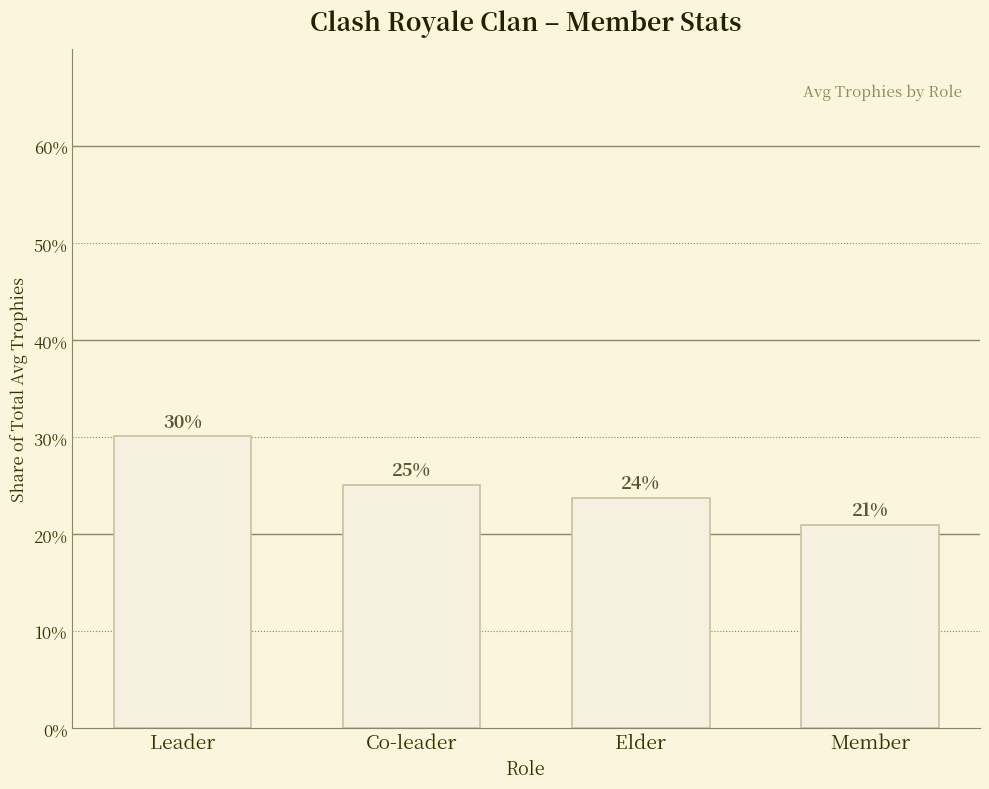

Approximately how many times larger is the value at Co-leader compared to Leader?

0.8